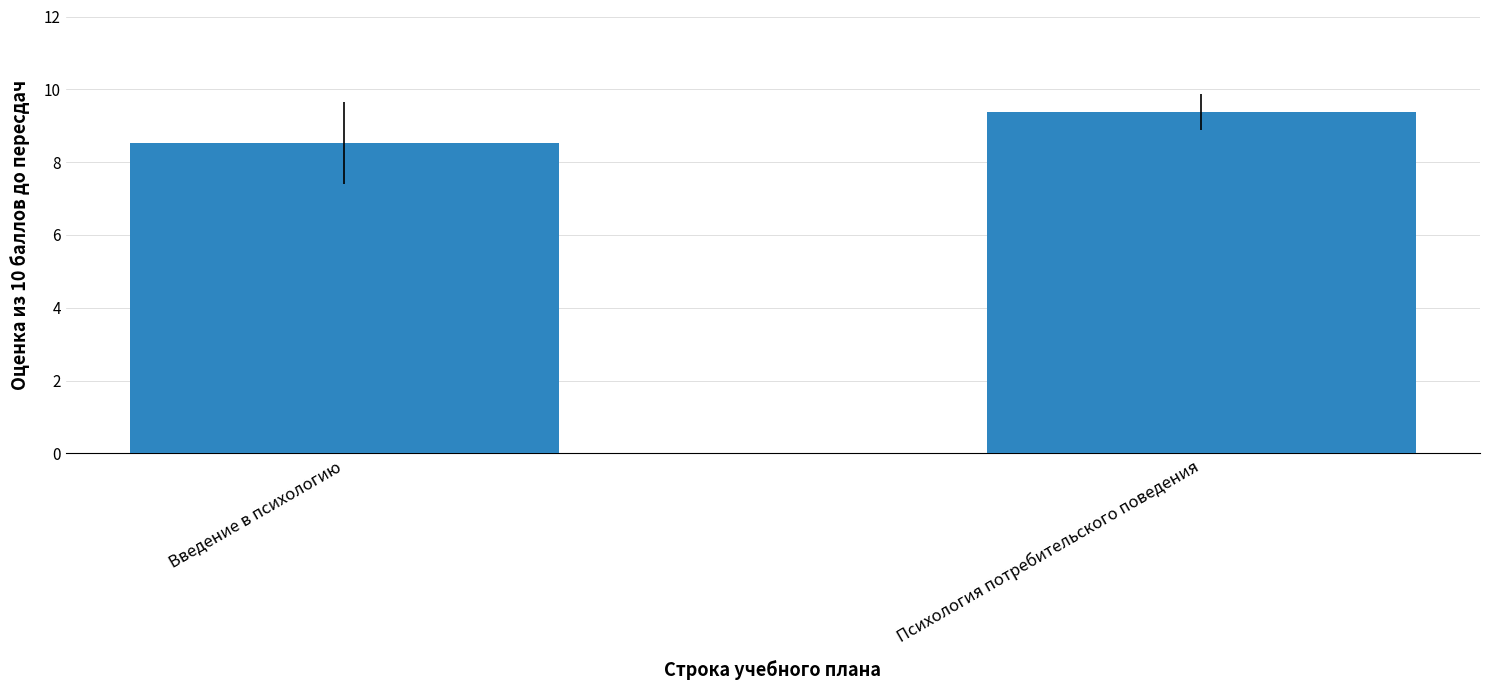

At which category does the chart reach its peak across all series?

Психология потребительского поведения